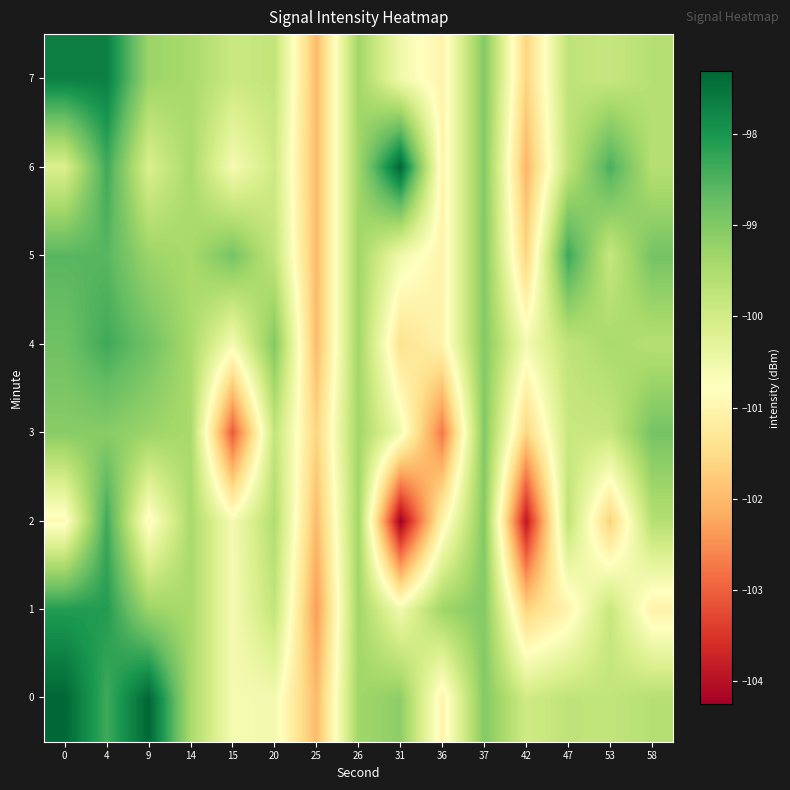

At which category is the sum across all series the highest?

4